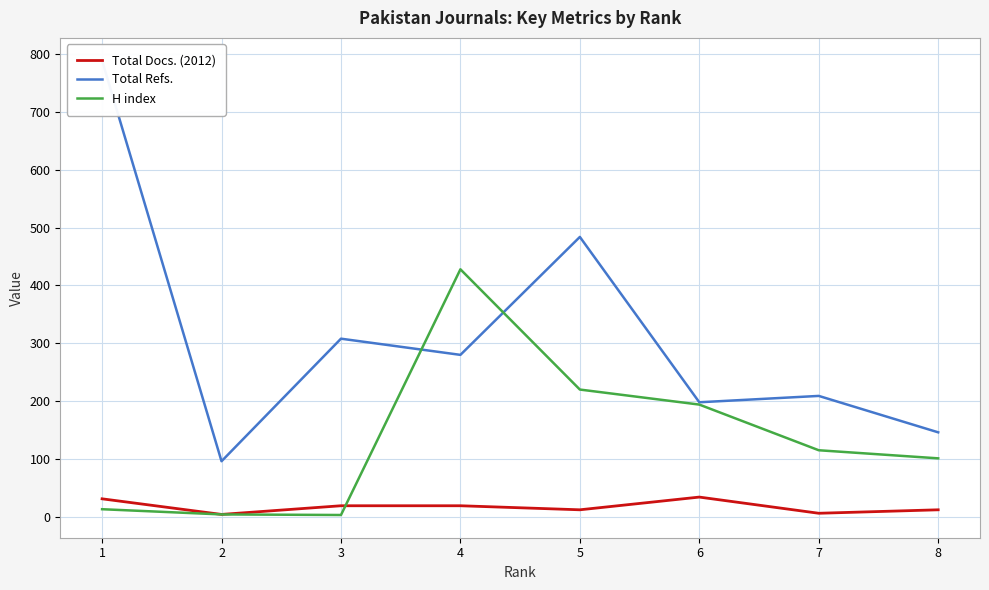

What are all the series names shown in the legend?

Total Docs. (2012), Total Refs., H index